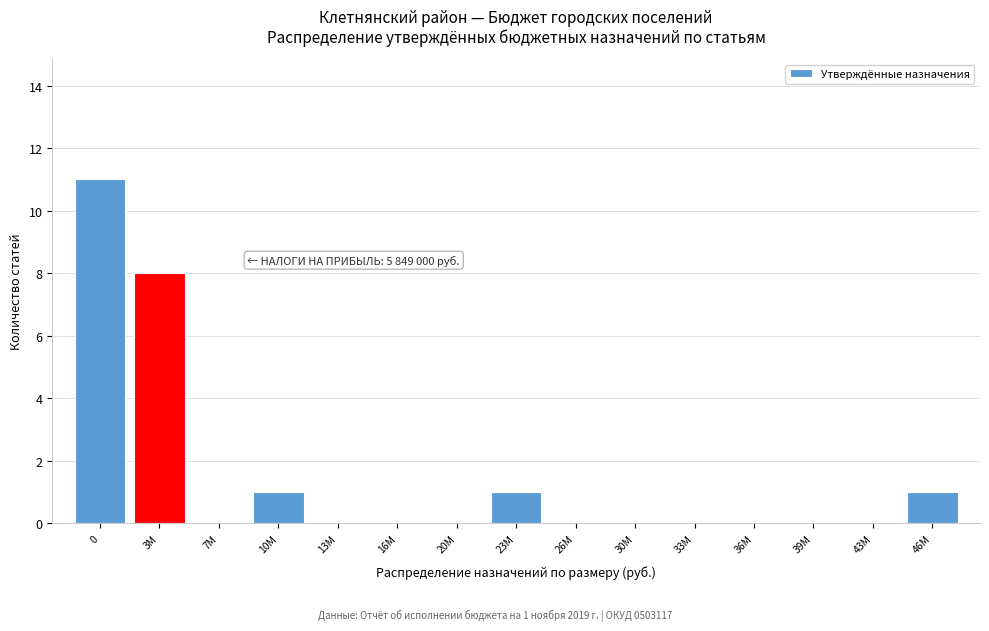

Reading left to right, list all the values displayed in this chart.

0=11	3M=8	7M=0	10M=1	13M=0	16M=0	20M=0	23M=1	26M=0	30M=0	33M=0	36M=0	39M=0	43M=0	46M=1